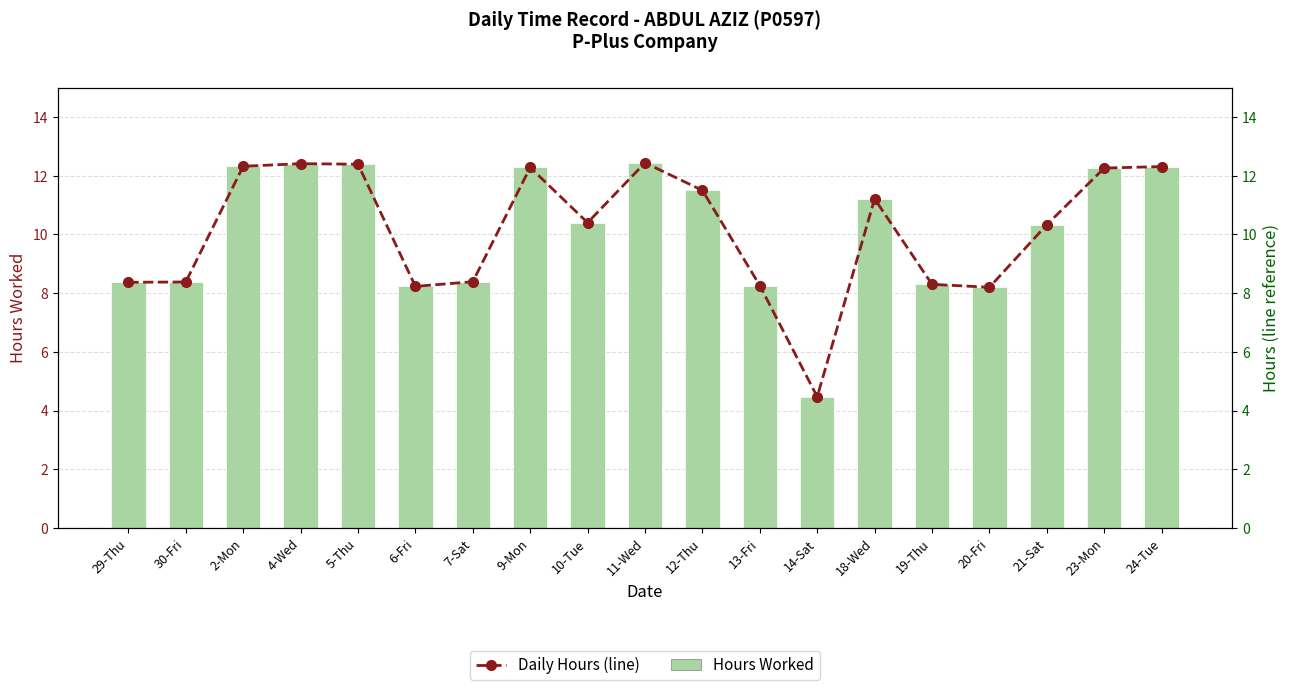

Does the chart contain any negative values?

No